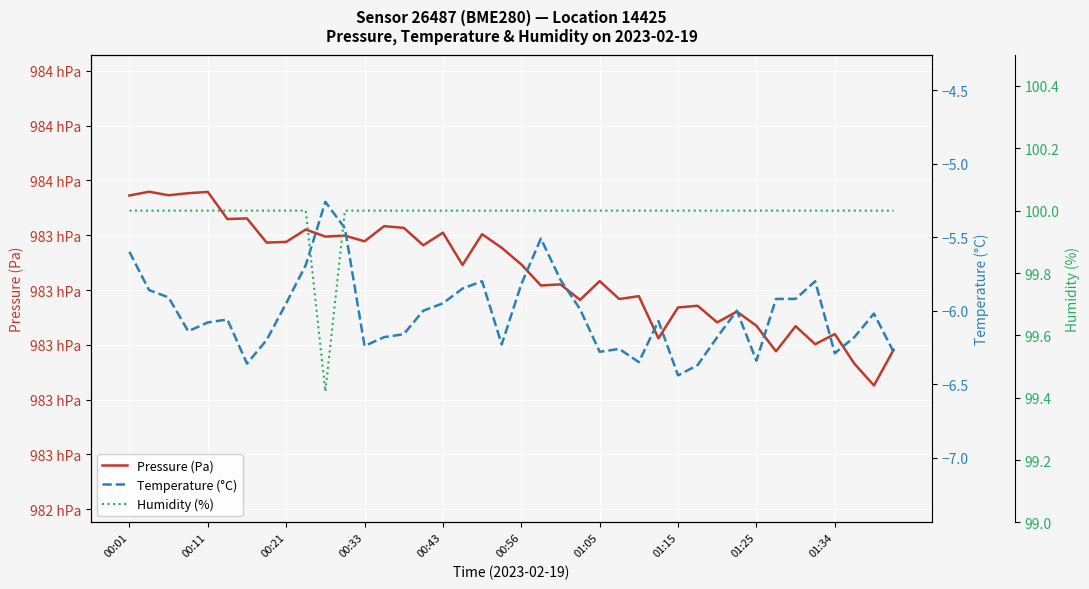

At how many categories does at least one series exceed 51715?

40